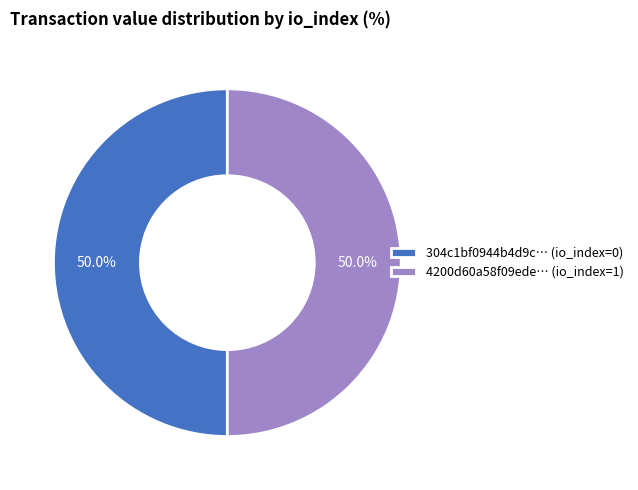

What is the ratio of the value at 304c1bf0944b4d9c… (io_index=0) to the value at 4200d60a58f09ede… (io_index=1)?

1.0